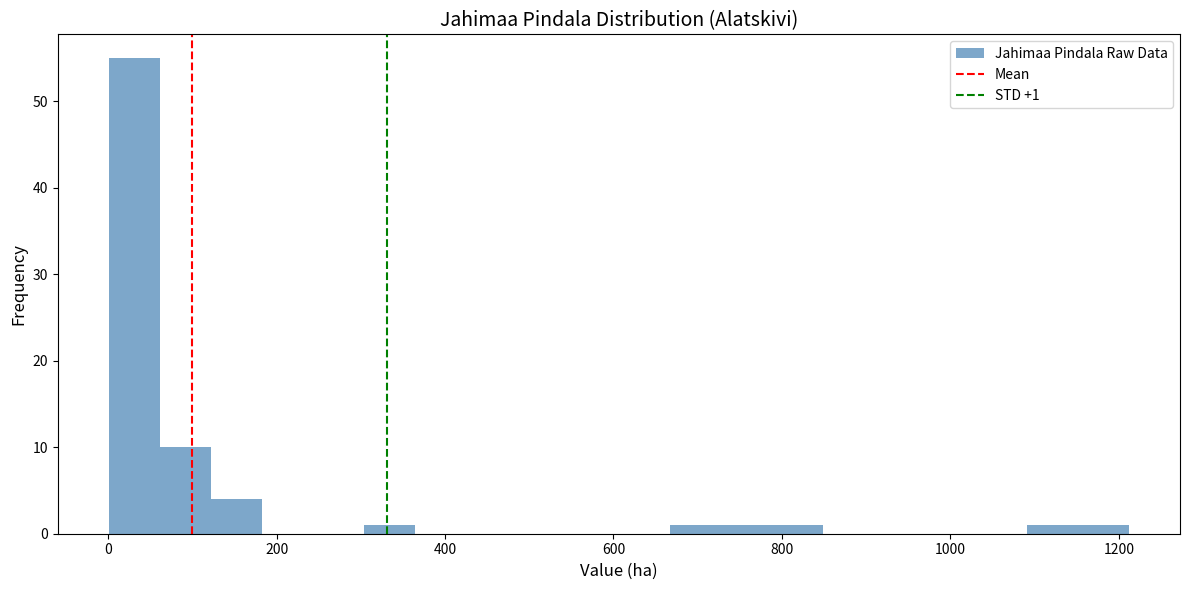

Around what value on the x-axis is the tallest bar? Give the approximate position of its centre, as read against the axis.

40